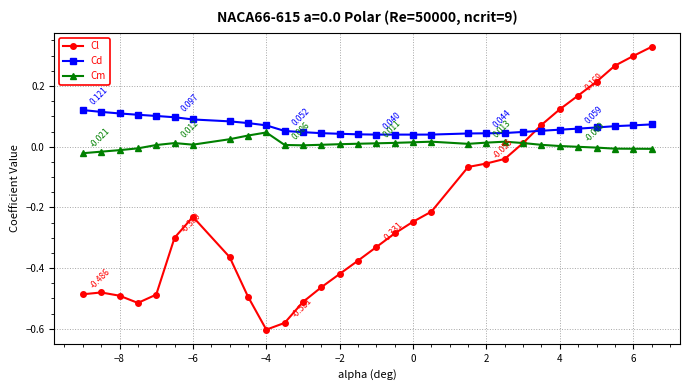

List the series in order of their overall mean, highest first.

Cd, Cm, Cl